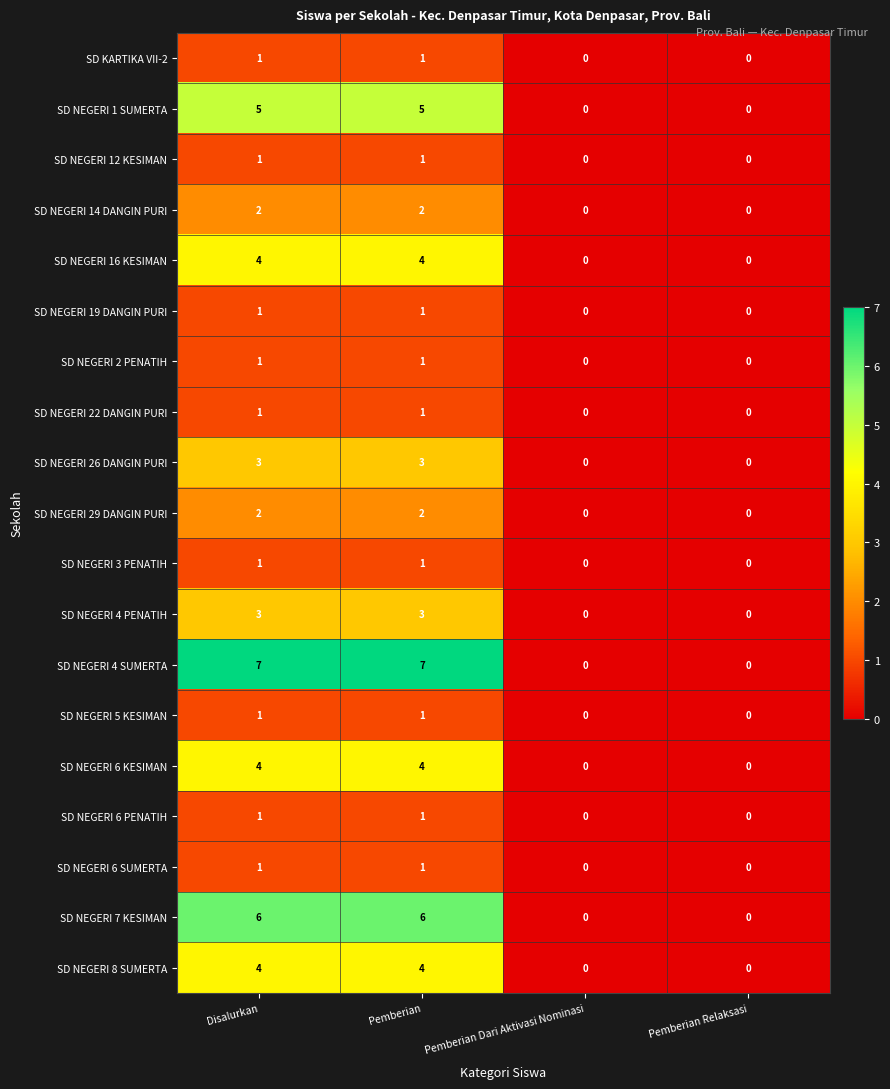

How many SD NEGERI 2 PENATIH values are between 0 and 1?

4